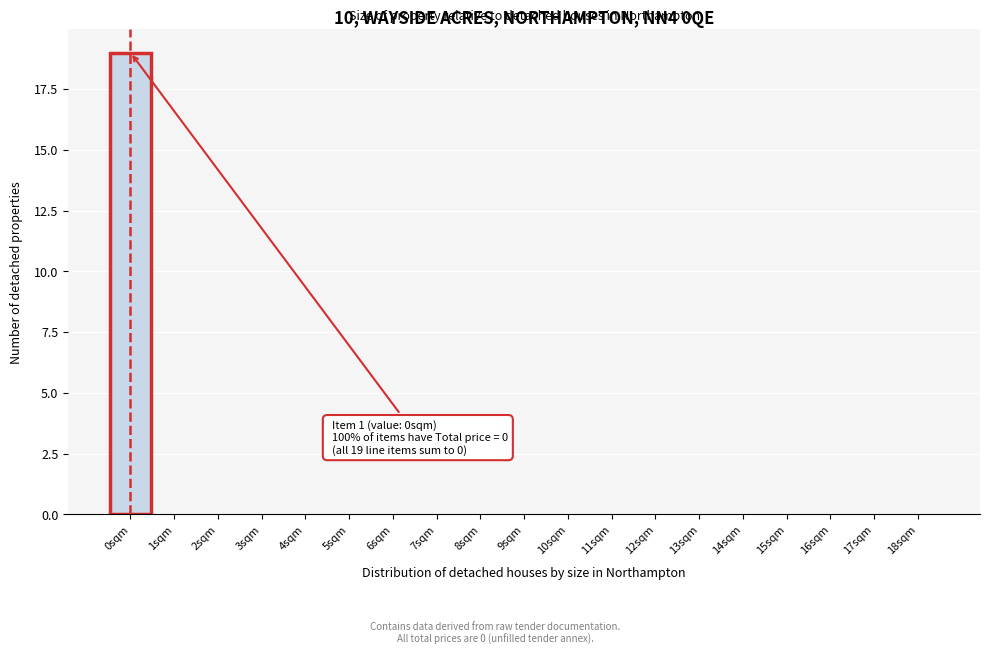

Reading left to right, extract all data points from this chart.

0sqm=19	1sqm=0	2sqm=0	3sqm=0	4sqm=0	5sqm=0	6sqm=0	7sqm=0	8sqm=0	9sqm=0	10sqm=0	11sqm=0	12sqm=0	13sqm=0	14sqm=0	15sqm=0	16sqm=0	17sqm=0	18sqm=0